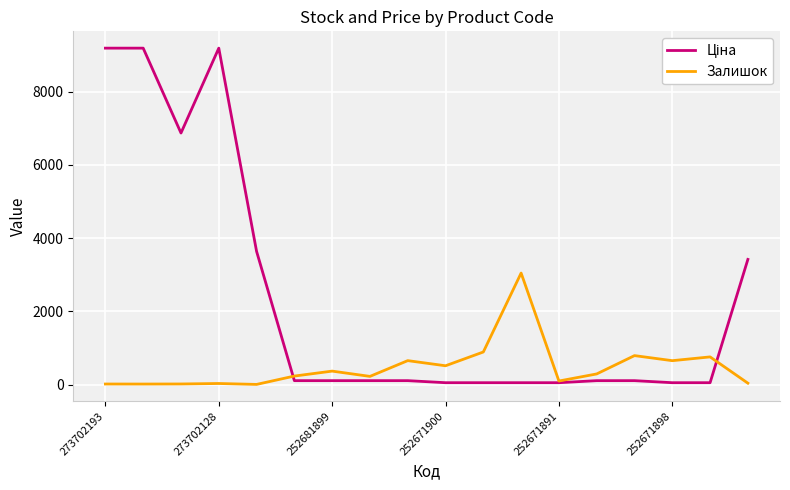

What is the highest value of the Залишок series?

3048.0